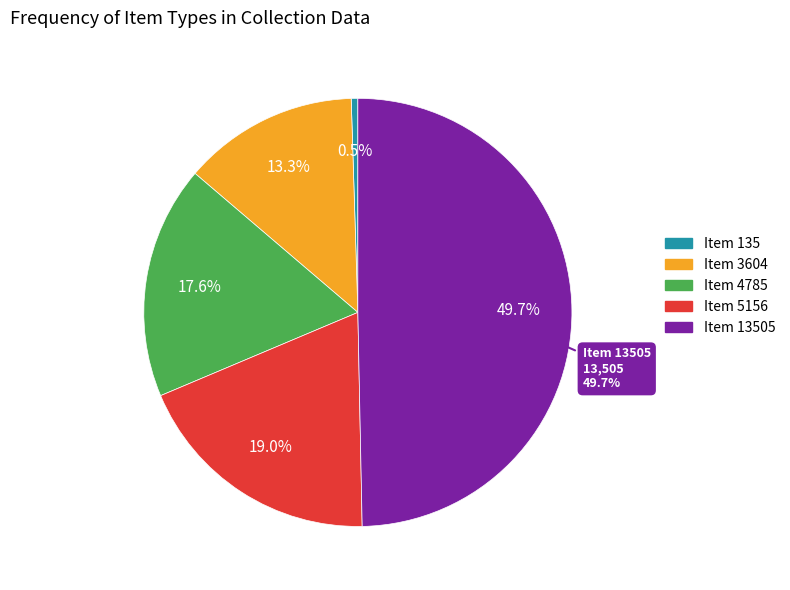

Does Item 4785 represent more than half of the total?

No